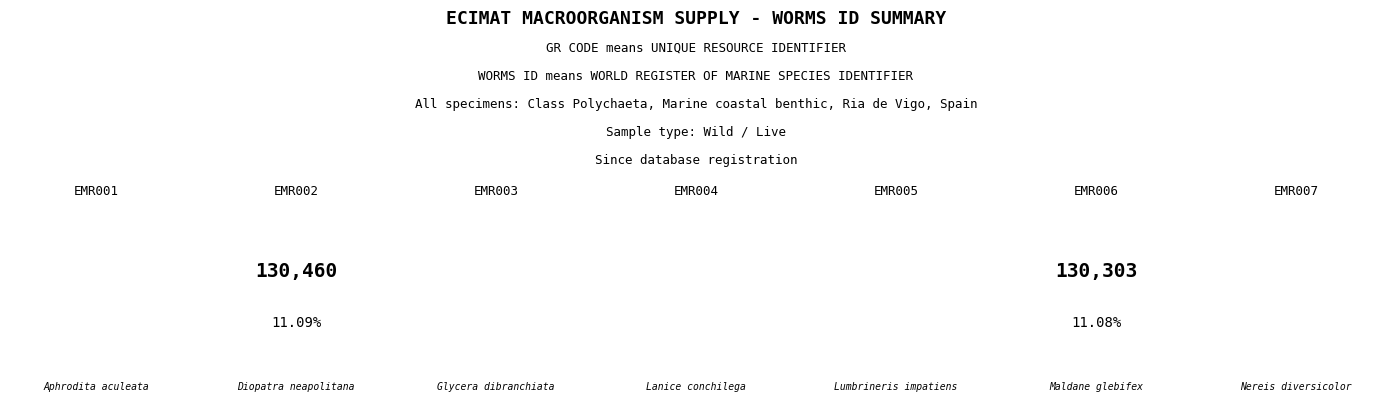

What is the change in value from EMR001 to EMR002?

+620